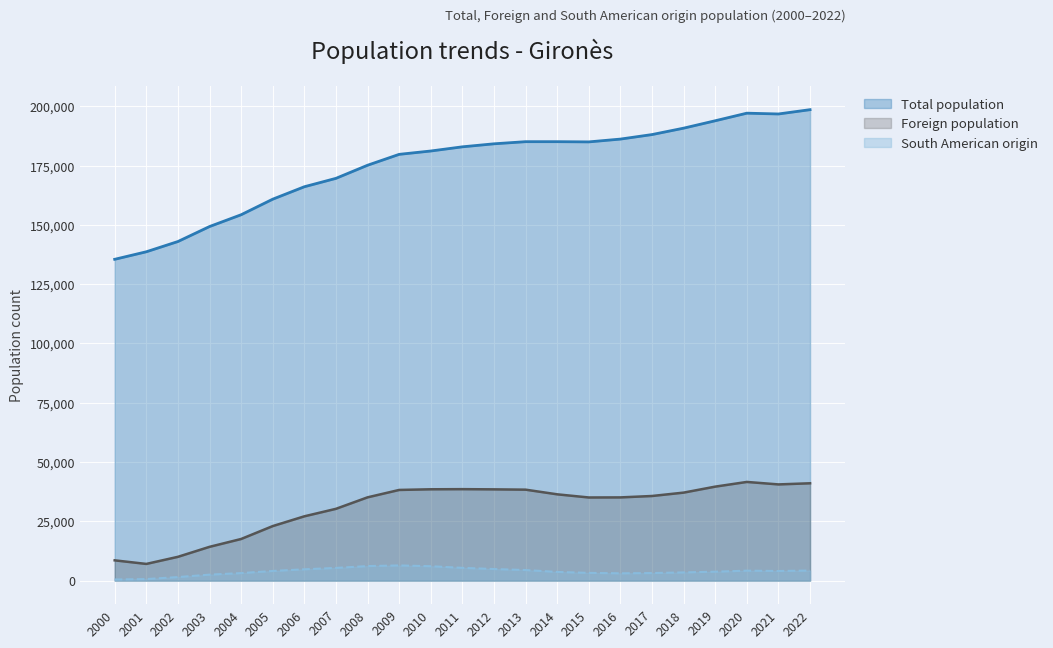

Which category has the highest value in the Foreign population series?

2020